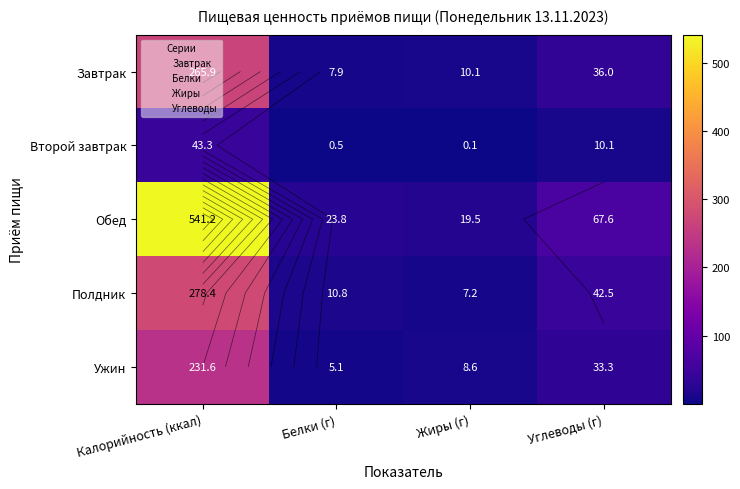

At which category does the chart reach its peak across all series?

Калорийность (ккал)